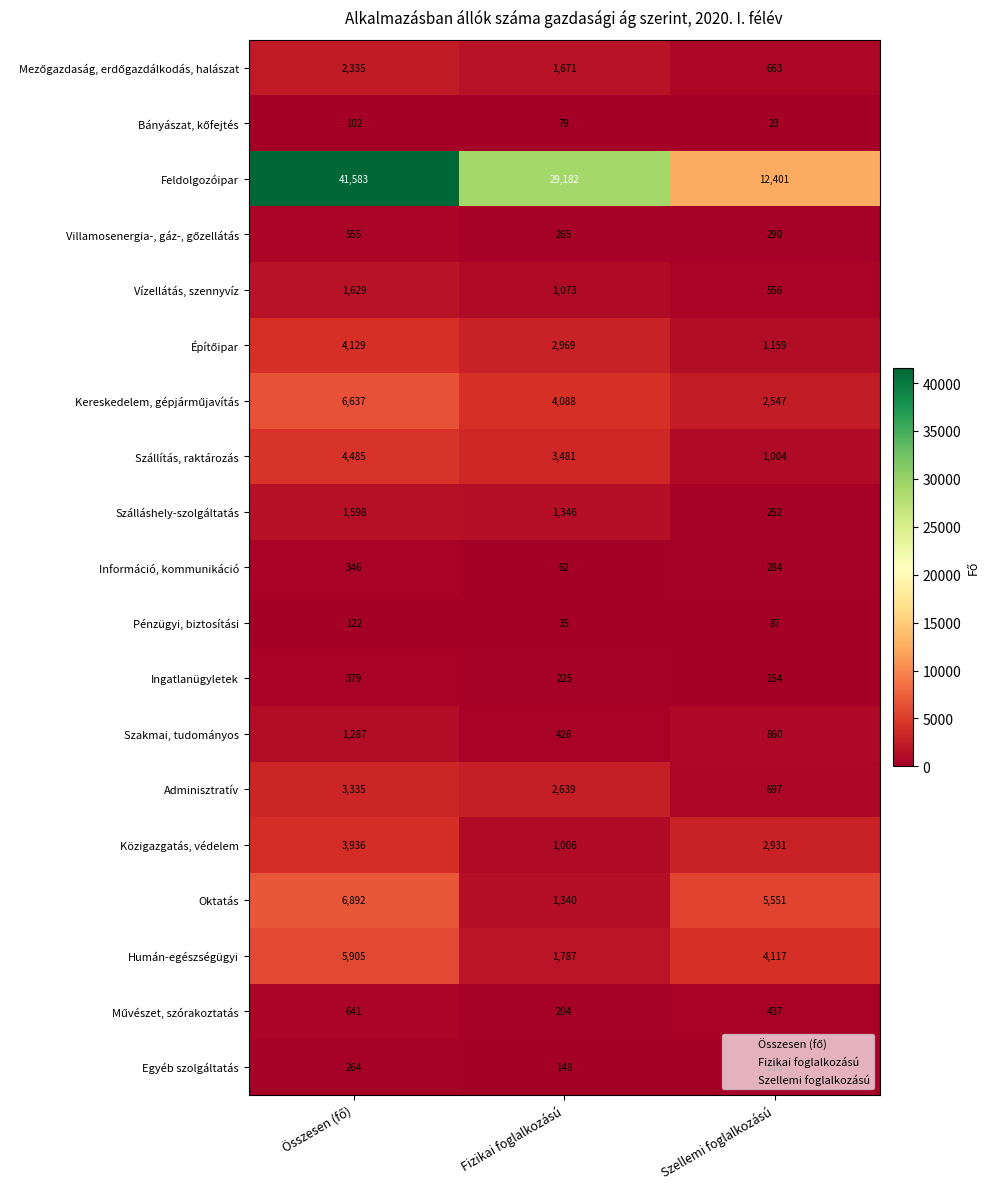

Is it true that Közigazgatás, védelem equals 2931 at Szellemi foglalkozású?

True